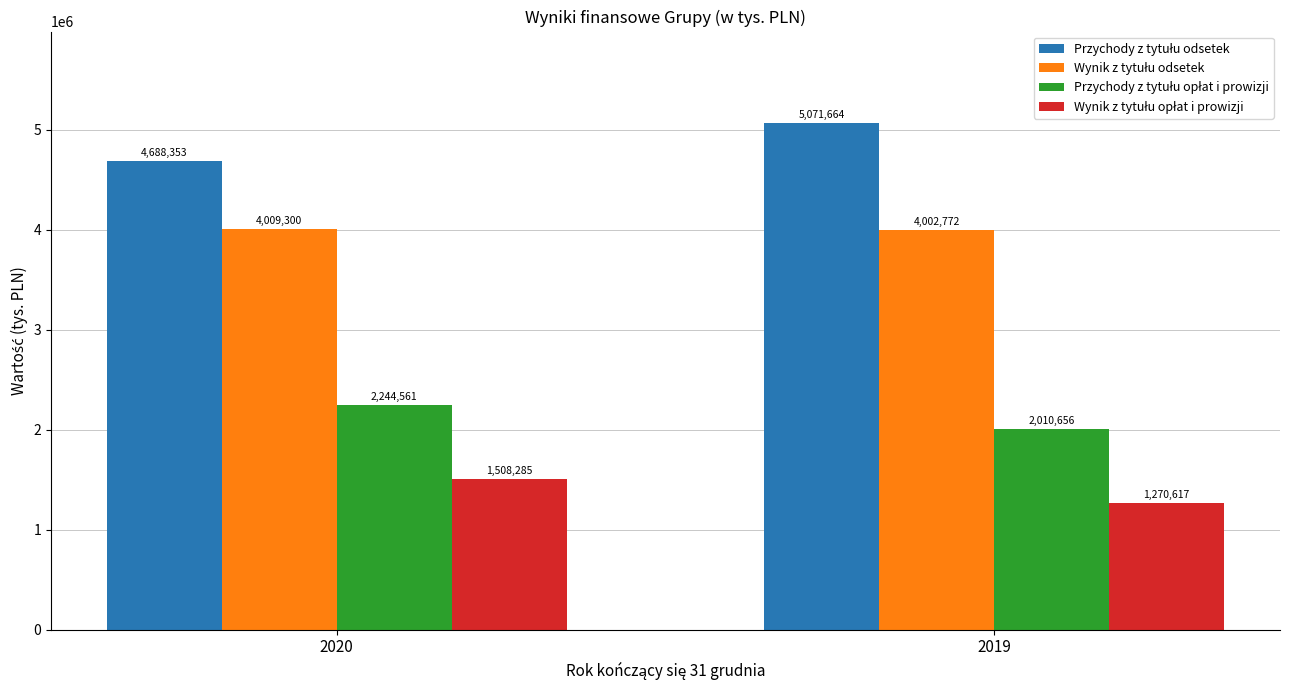

At which category is the sum across all series the highest?

2020